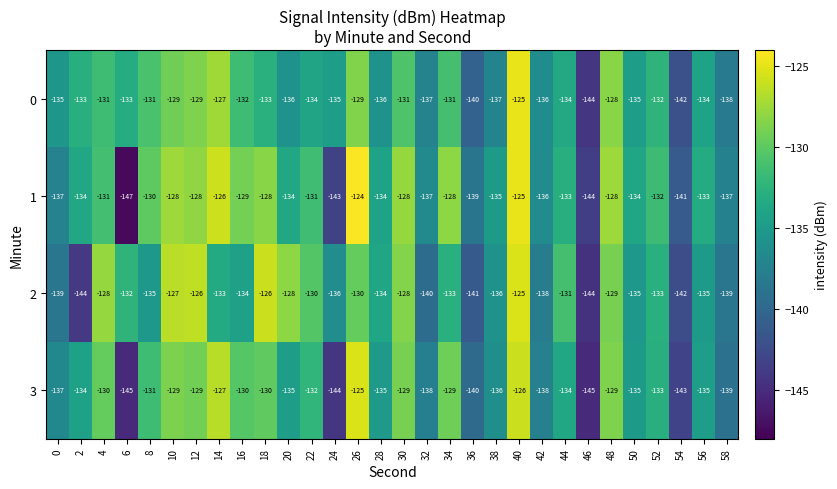

What is the difference between the highest and lowest values at 14?

7